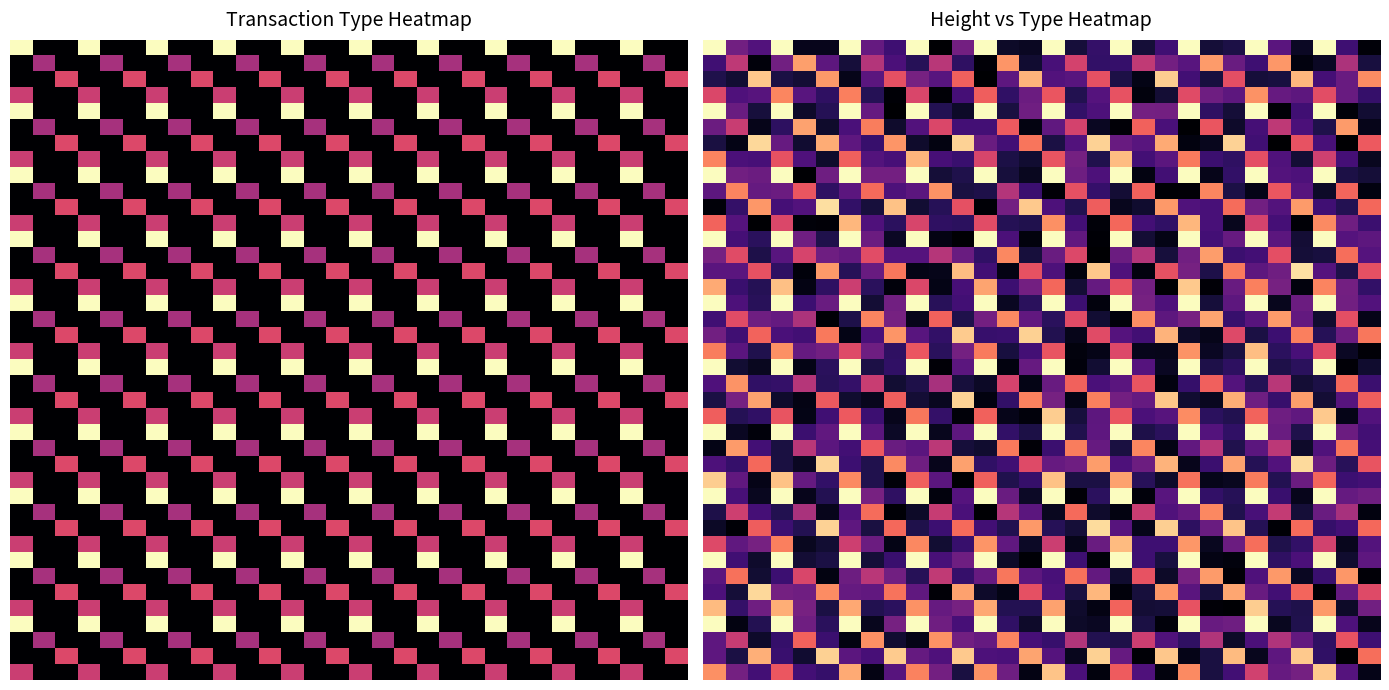

Which series changed the most between −5 and 13?

row_20